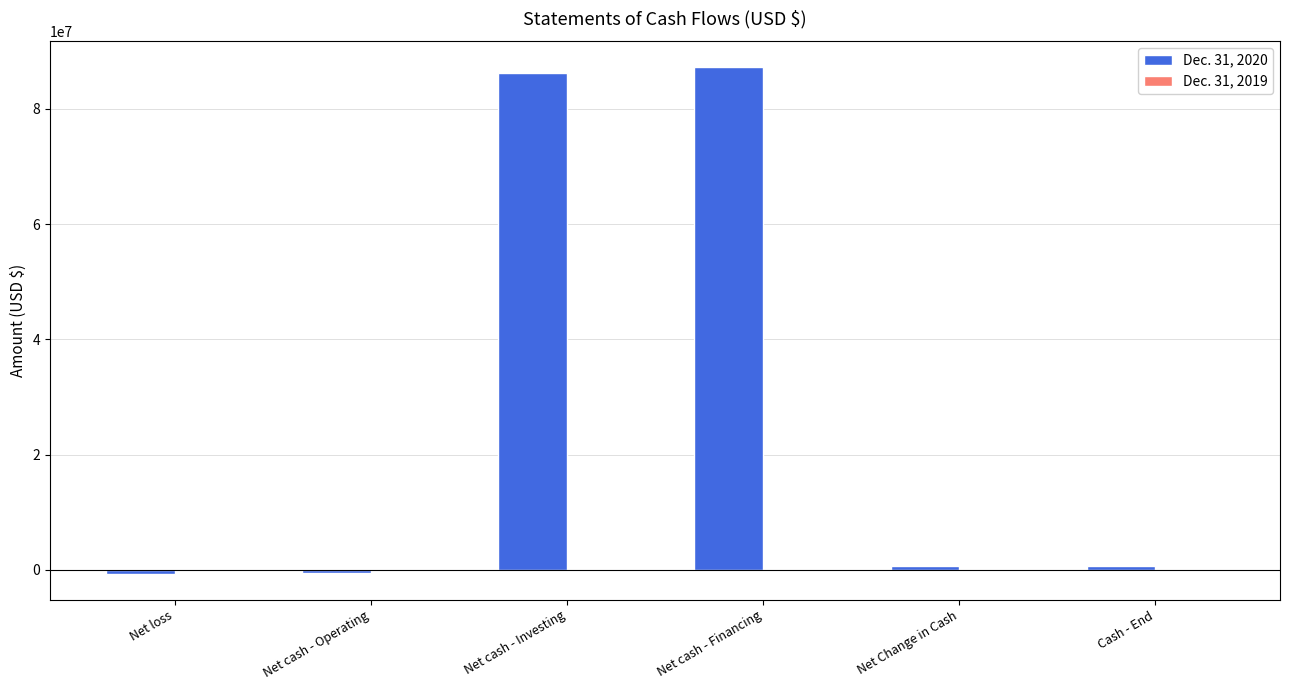

What is the greatest value displayed?

87363963